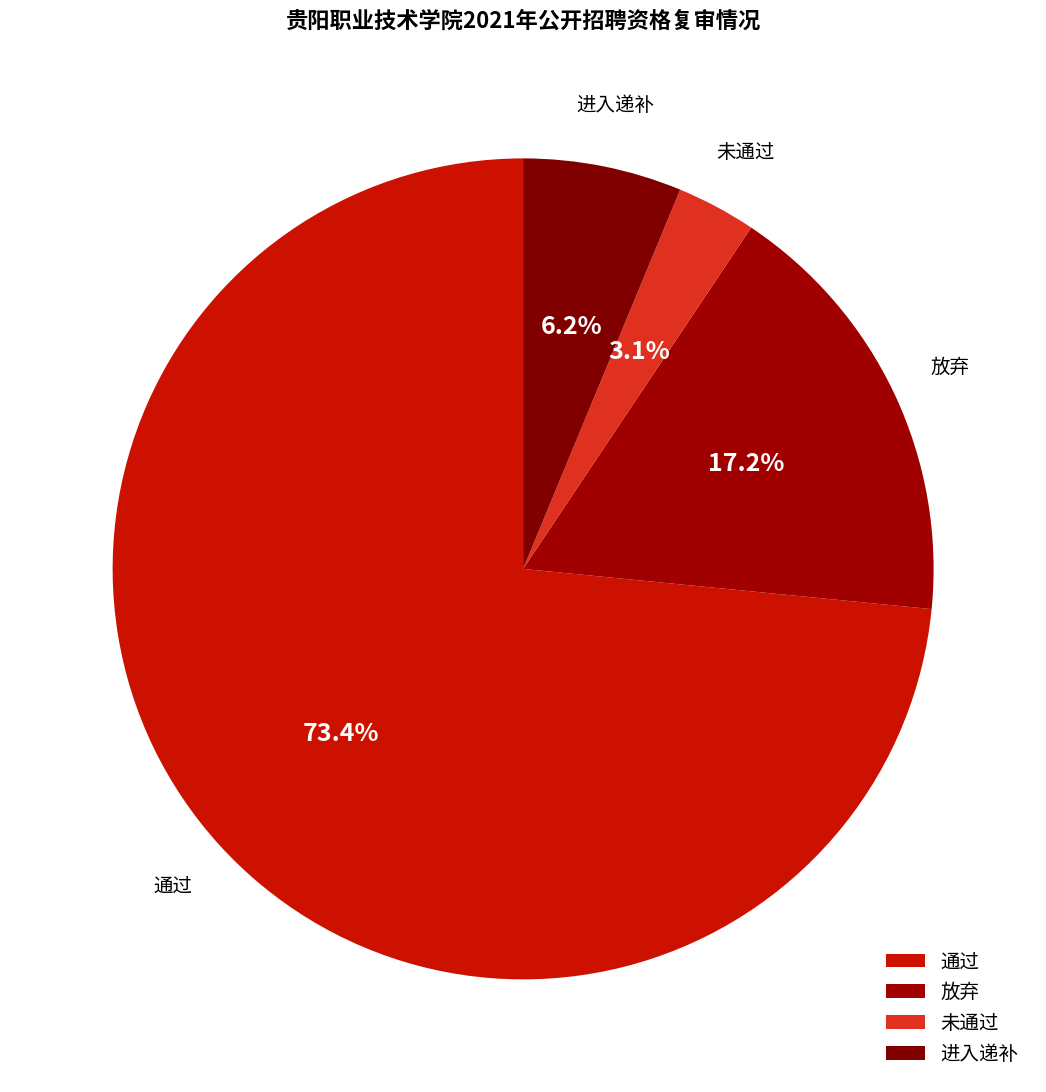

To the nearest percent, what is the average slice percentage?

25%